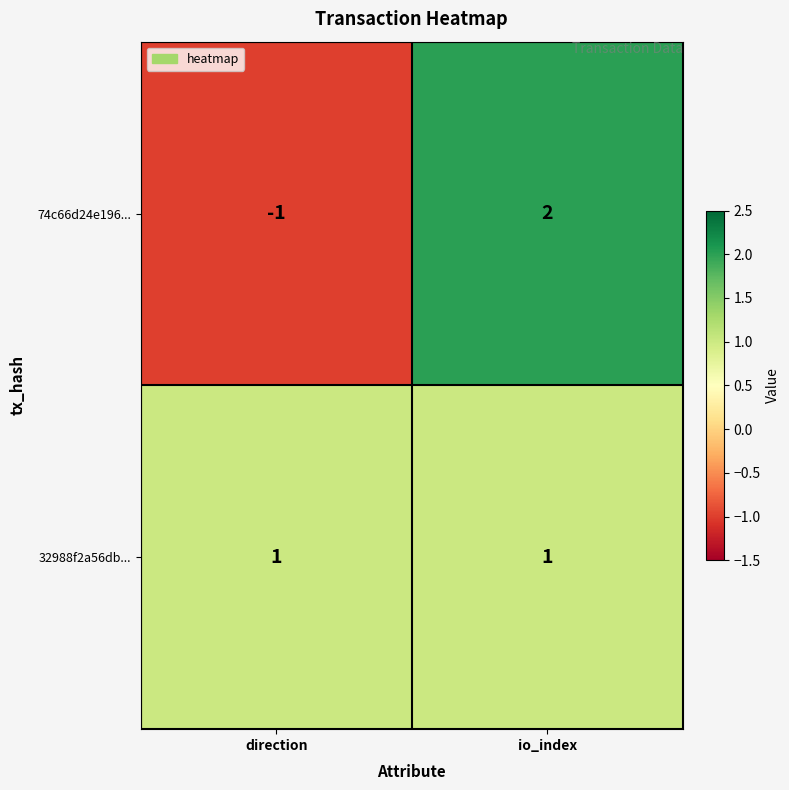

Which series has the largest range (max minus min)?

74c66d24e196...